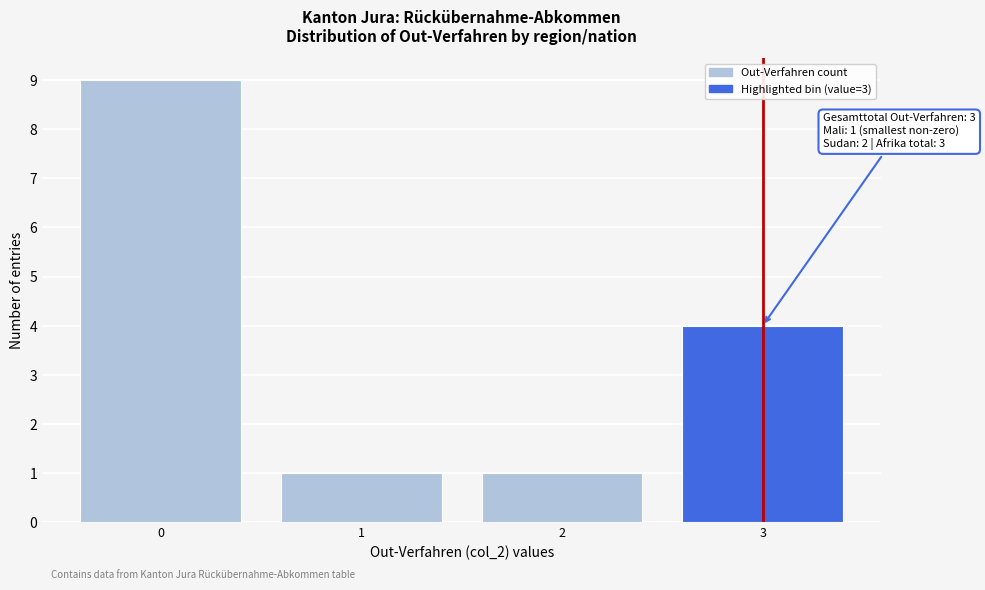

Which range on the x-axis has the tallest bar?

-0.5 to 0.5